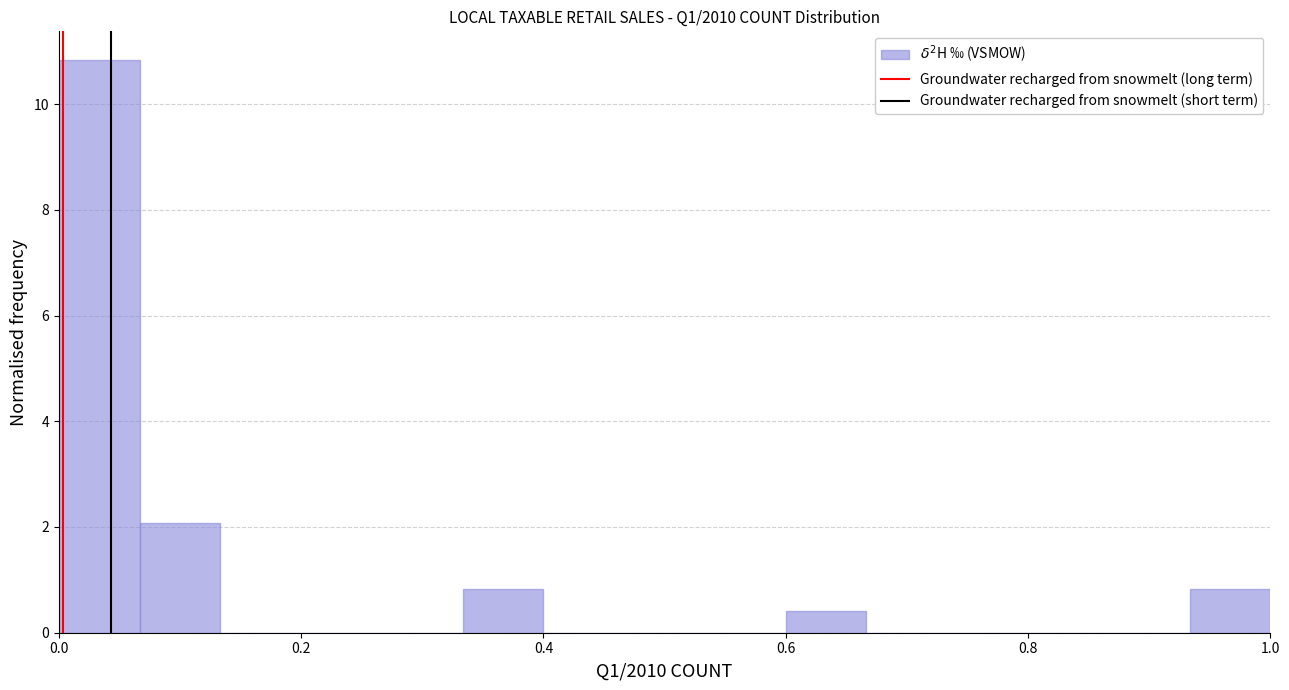

Read against the x-axis, roughly where is the centre of the tallest bar?

0.04